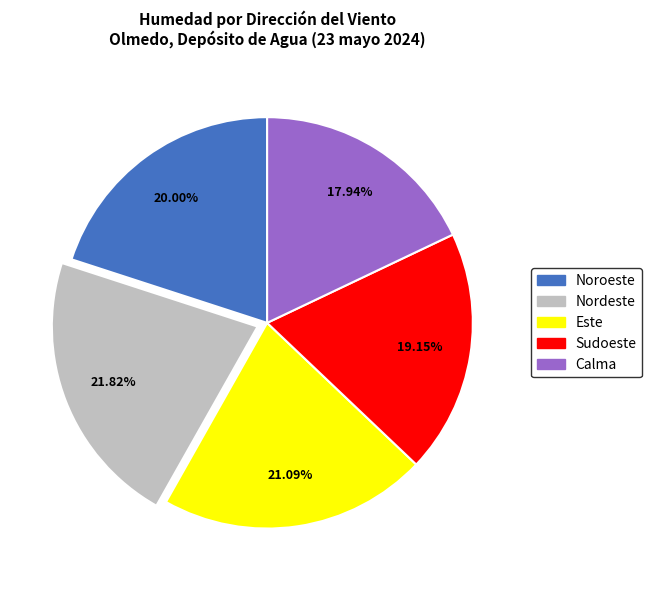

Is there a majority slice in this chart?

No